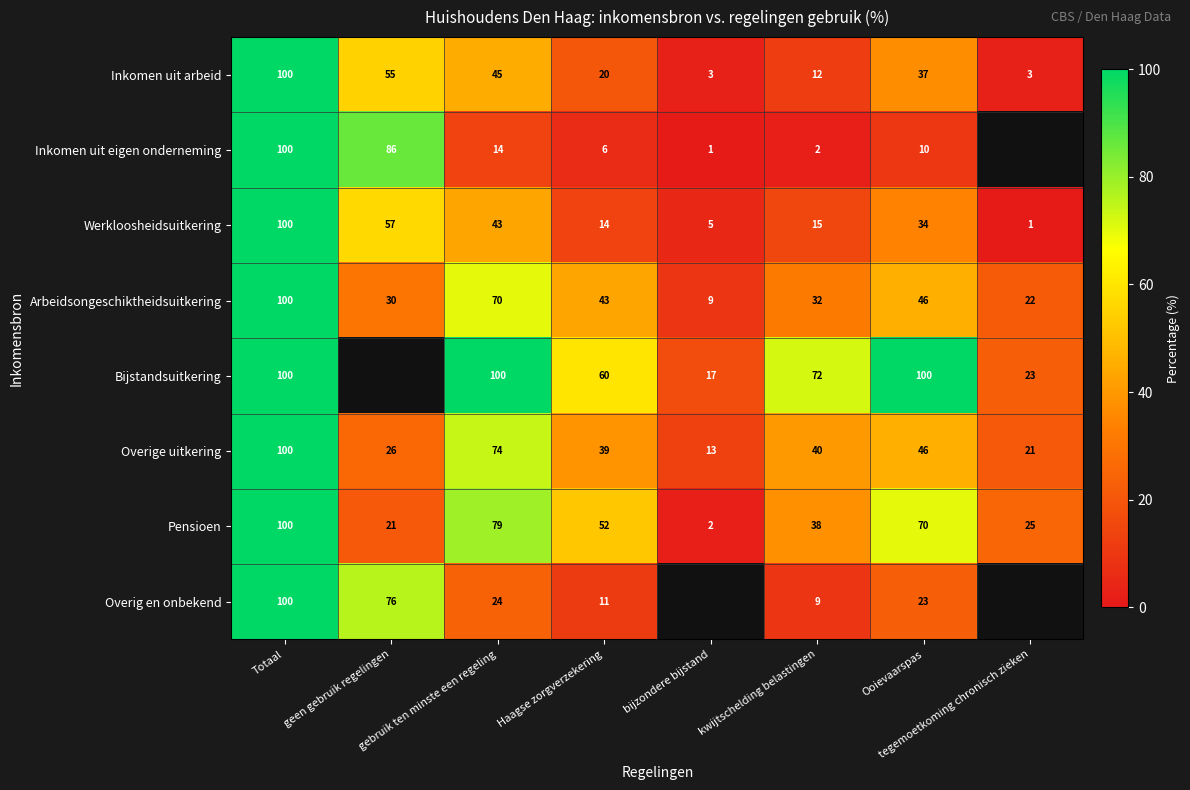

What is the total value across all series at Totaal?

800